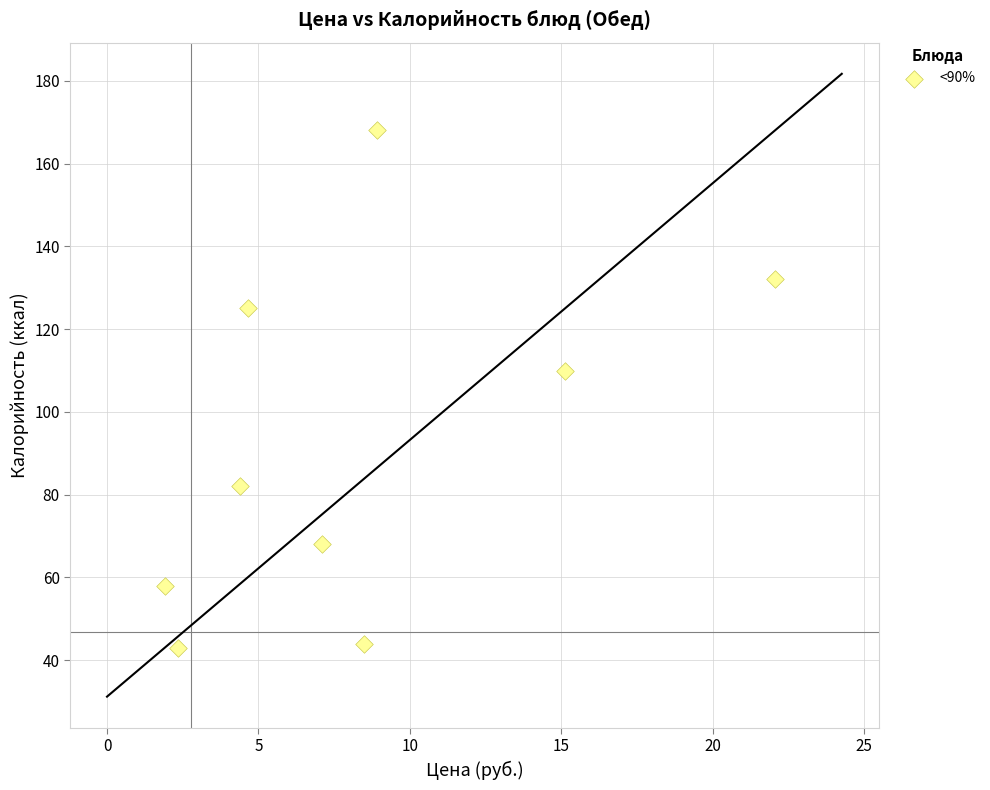

What is the range of Y values (max minus min)?

125.0